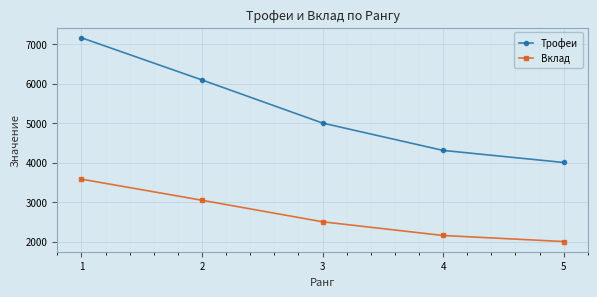

List the labels in order of Вклад value, largest first.

1, 2, 3, 4, 5